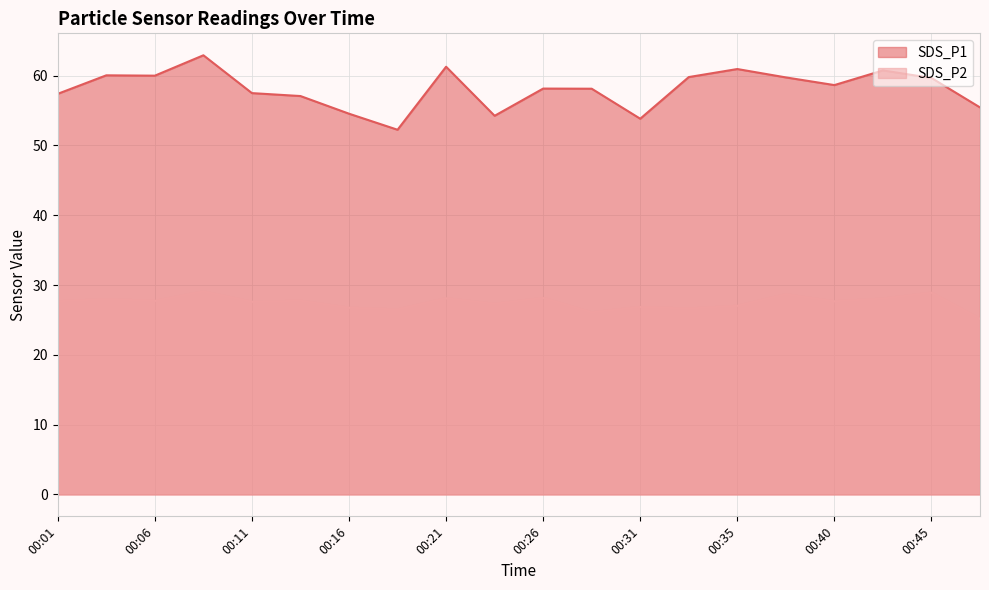

What is the approximate value of SDS_P2 at 00:28?

26.1